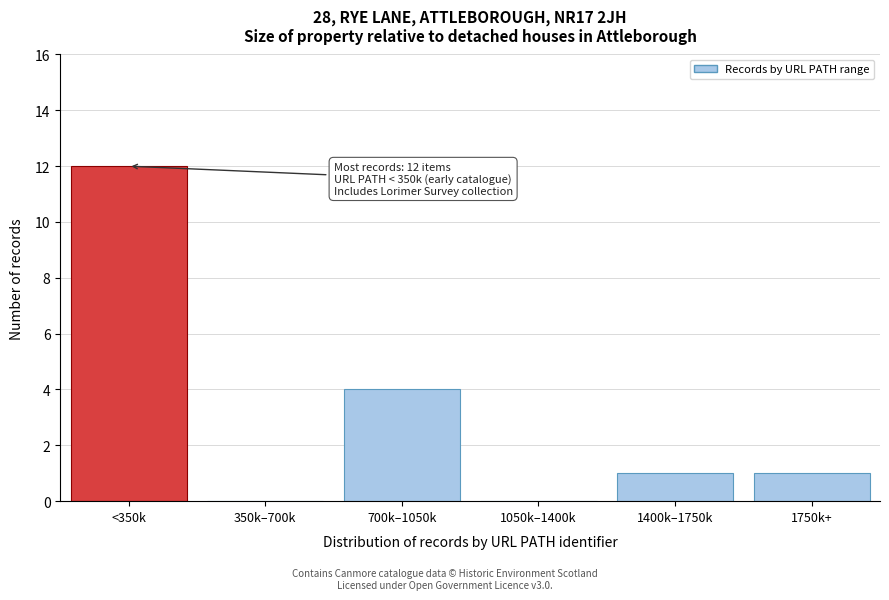

Reading left to right, what are all the values shown in this chart?

<350k=12	350k–700k=0	700k–1050k=4	1050k–1400k=0	1400k–1750k=1	1750k+=1